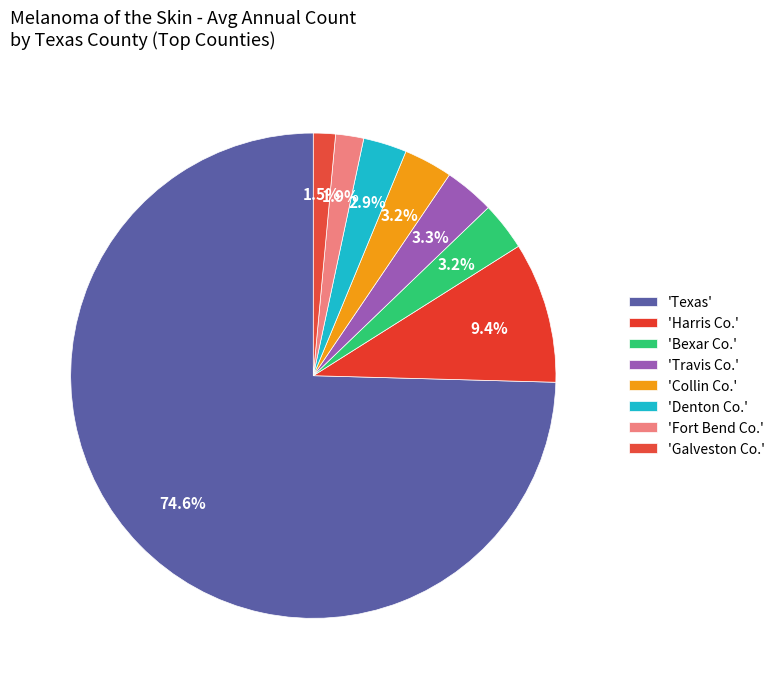

How many slices are in this pie chart?

8